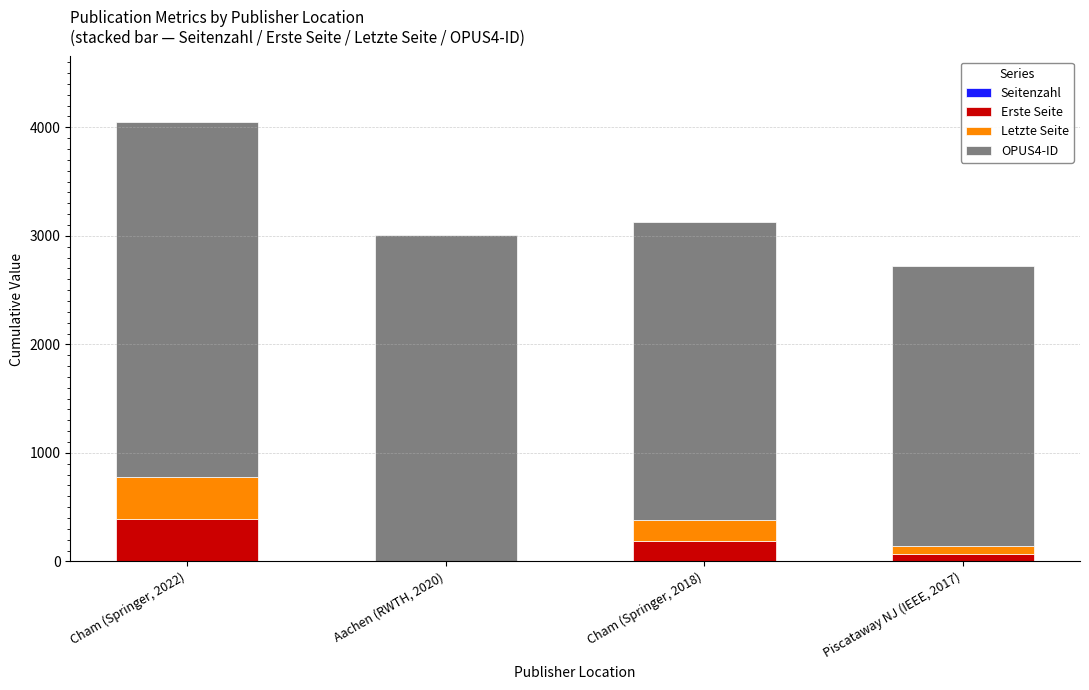

At which category is the sum across all series the highest?

Cham (Springer, 2022)